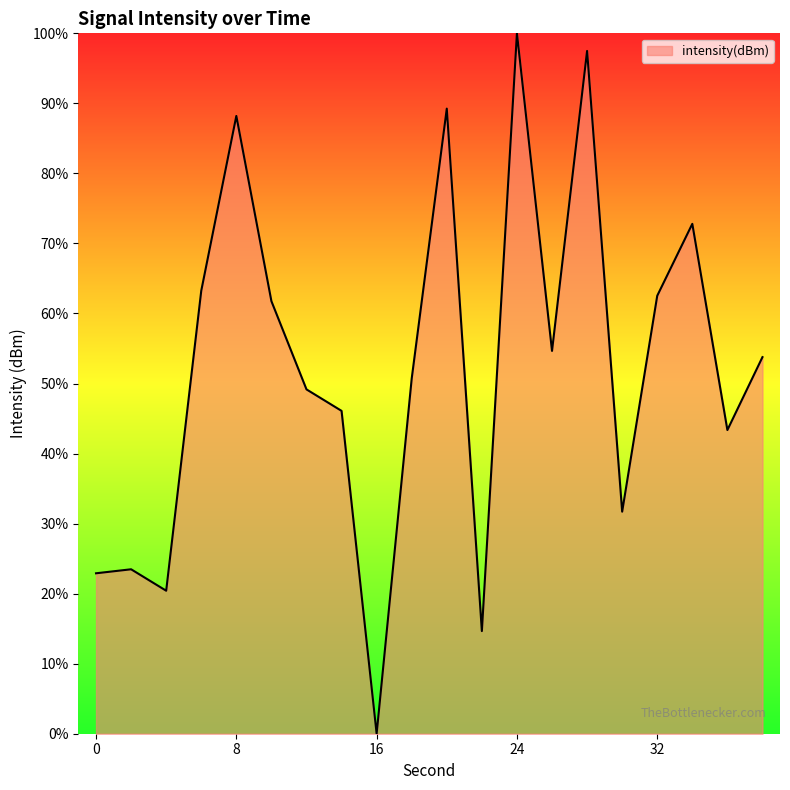

What is the difference between the maximum and minimum values?

100.0